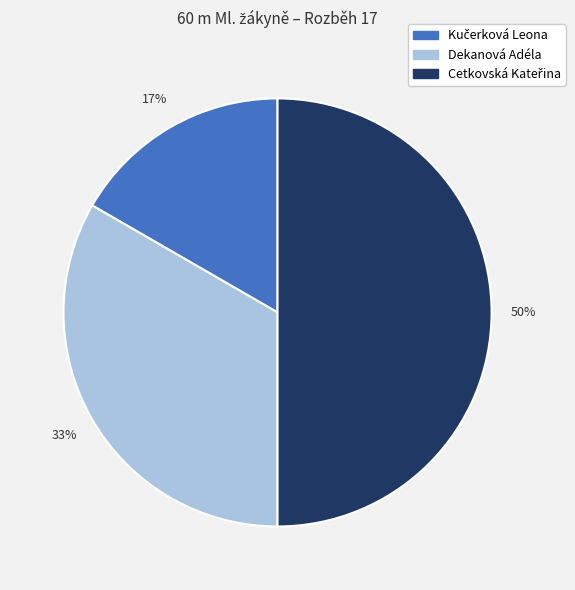

How many segments does this pie chart have?

3